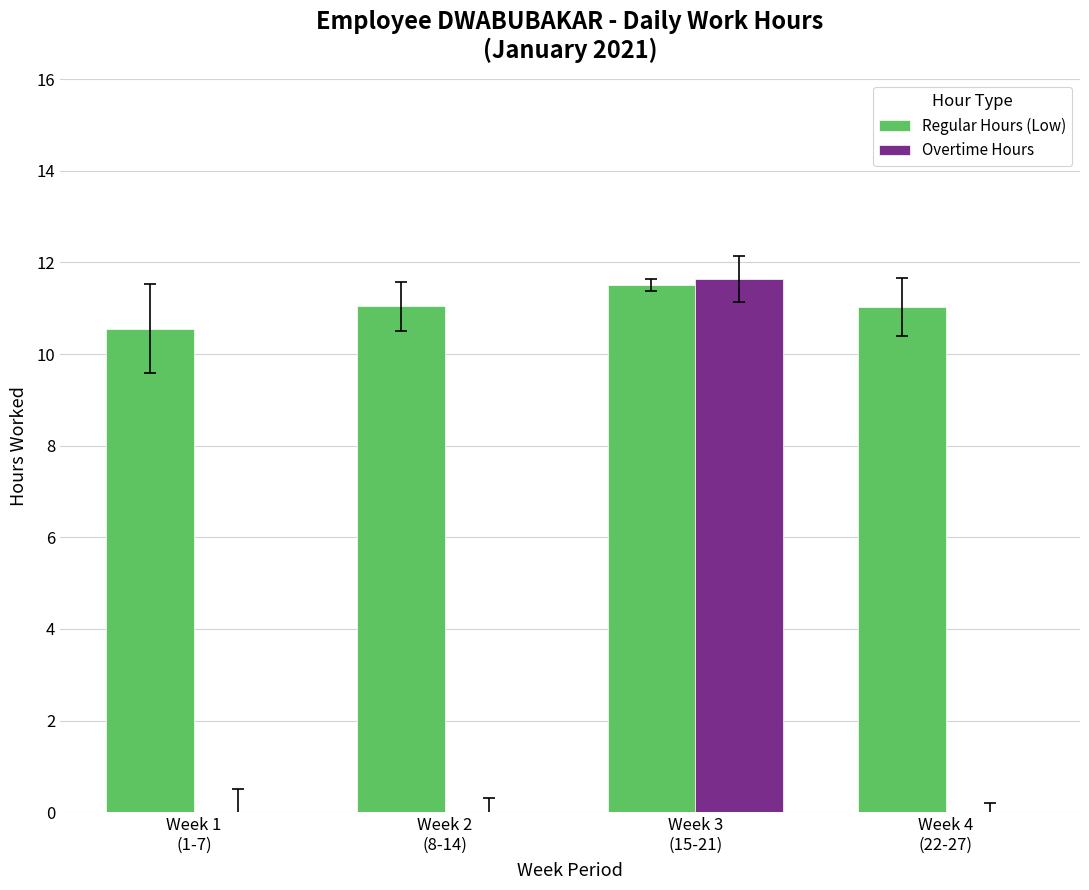

What is the sum of all Regular Hours (Low) values?

44.1